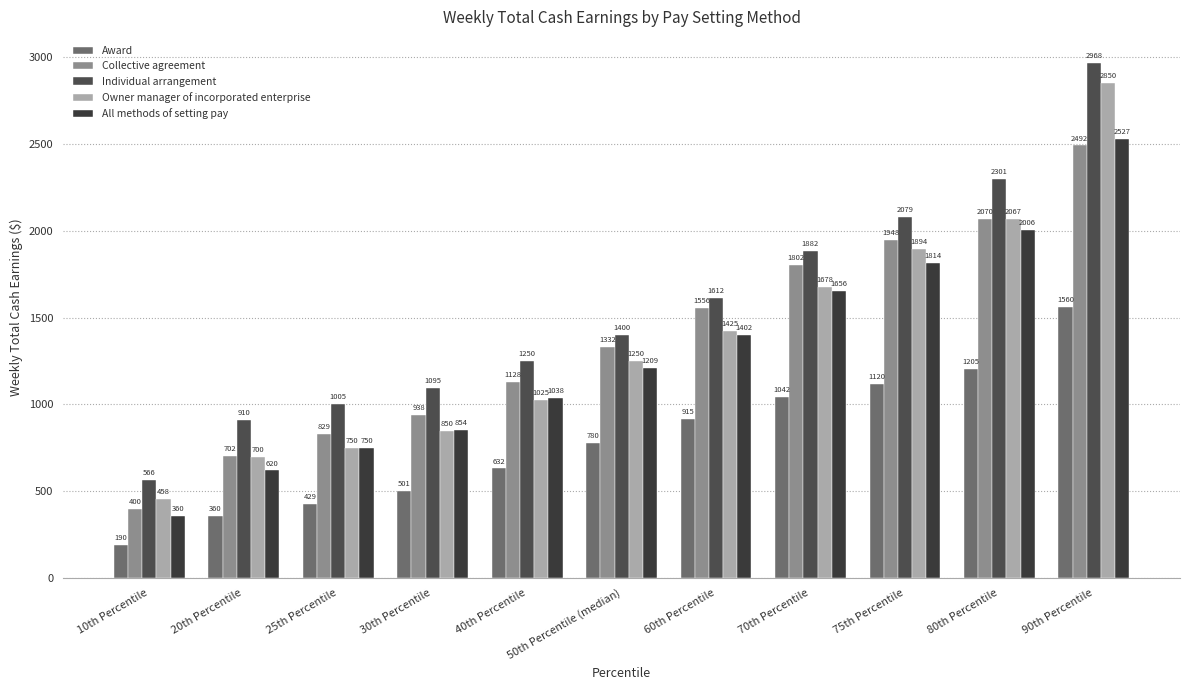

What is the label of the 2nd bar from the left?

20th Percentile